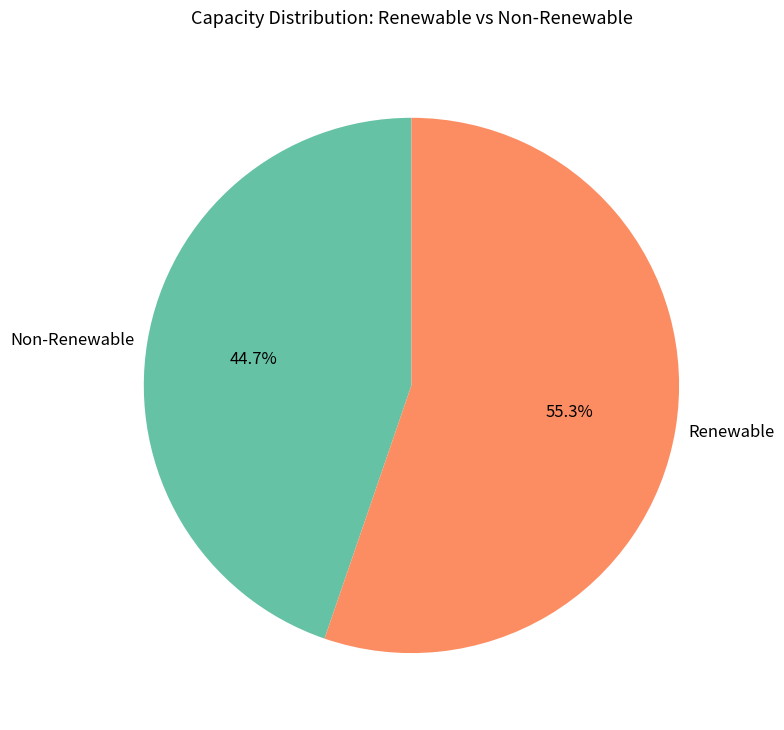

Which has a higher value, Non-Renewable or Renewable?

Renewable